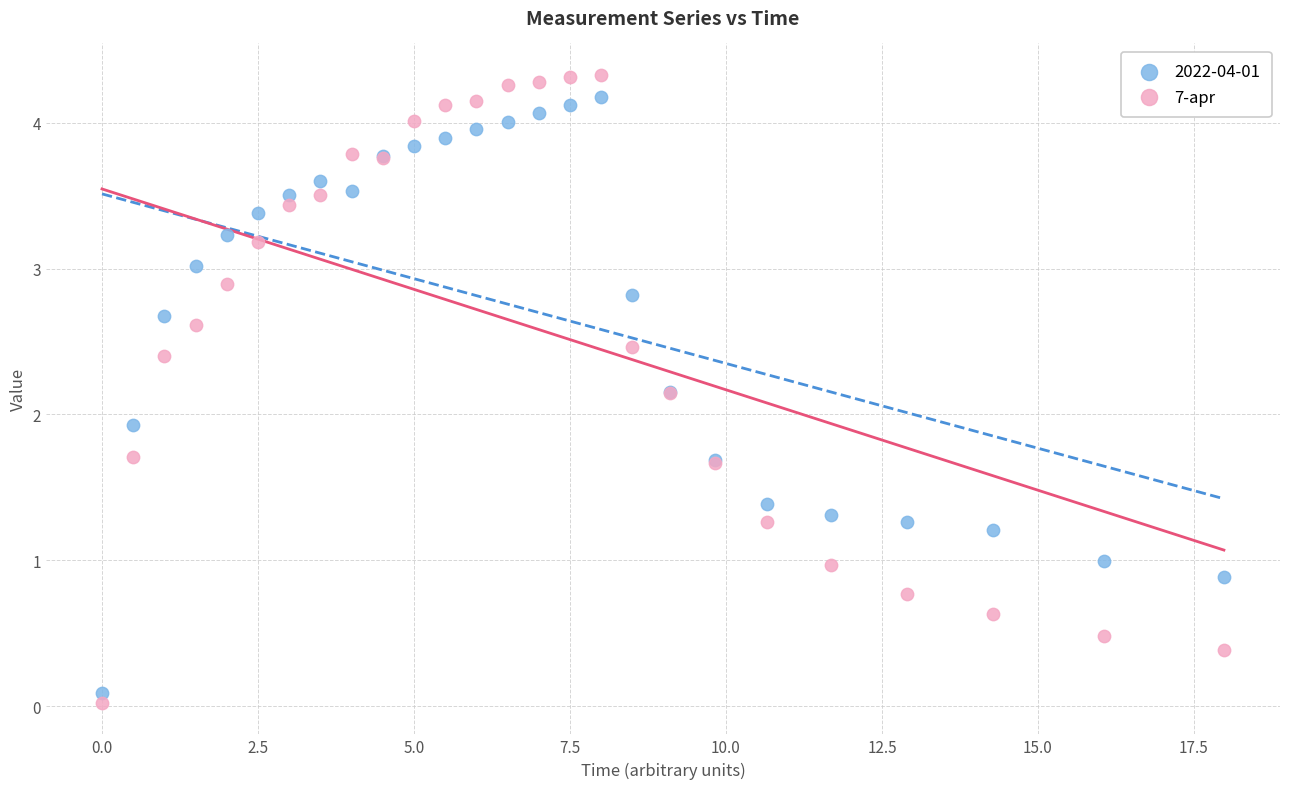

What is the X range (max minus min) for the scatter plot?

18.0